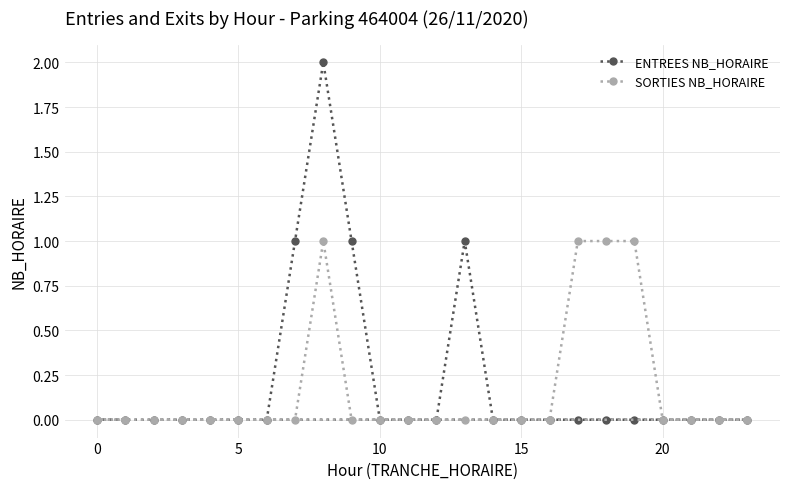

Which series has the largest range (max minus min)?

ENTREES NB_HORAIRE